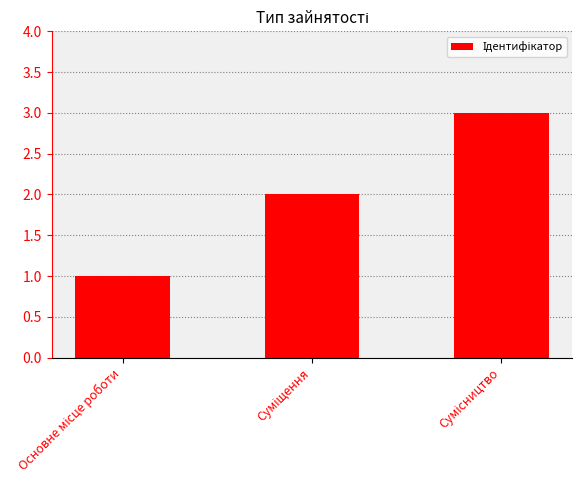

Reading right to left, extract all data points from this chart.

3	2	1